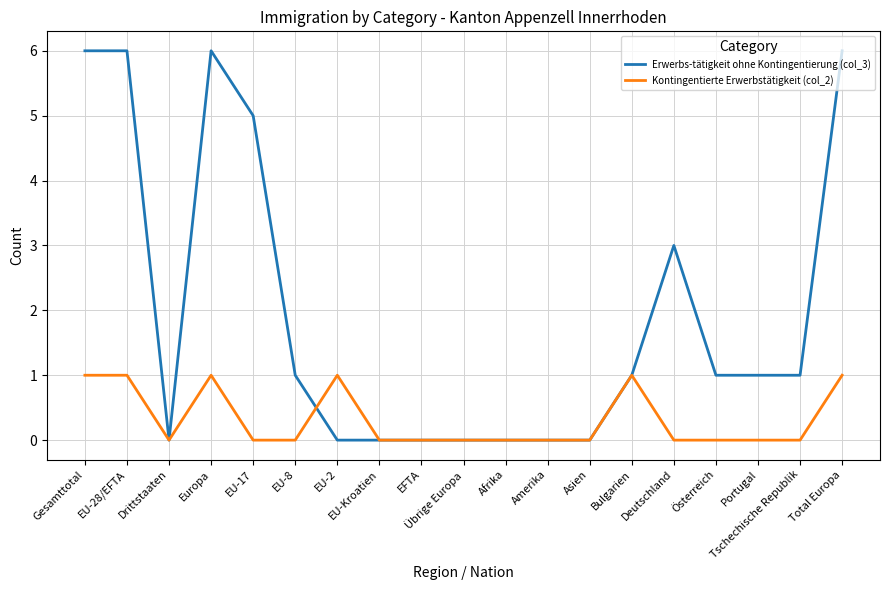

Reading left to right, list all the values displayed in this chart.

Erwerbs-tätigkeit ohne Kontingentierung (col_3): 6	6	0	6	5	1	0	0	0	0	0	0	0	1	3	1	1	1	6
Kontingentierte Erwerbstätigkeit (col_2): 1	1	0	1	0	0	1	0	0	0	0	0	0	1	0	0	0	0	1